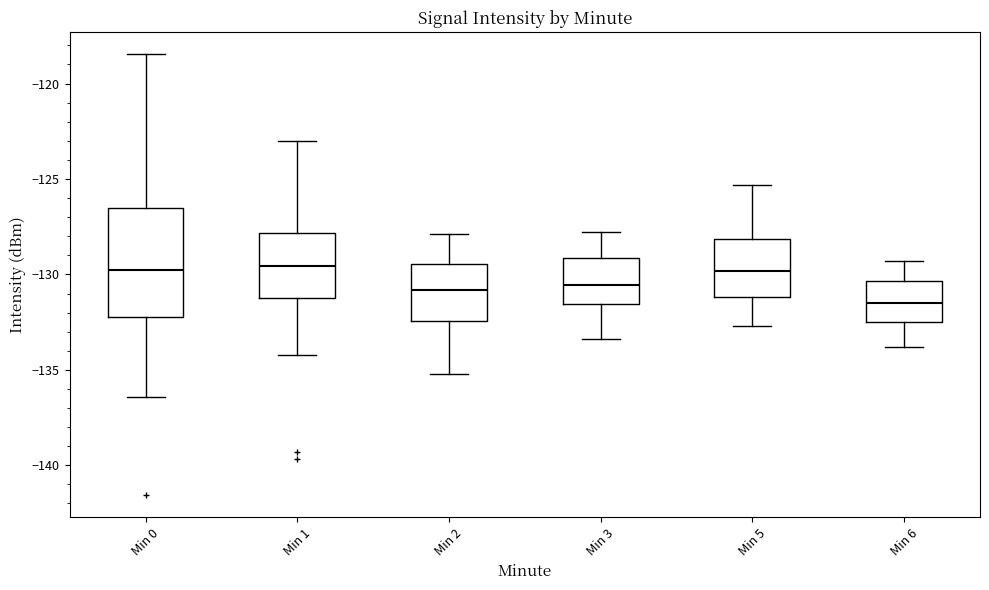

Which box has the lowest median line?

Min 6